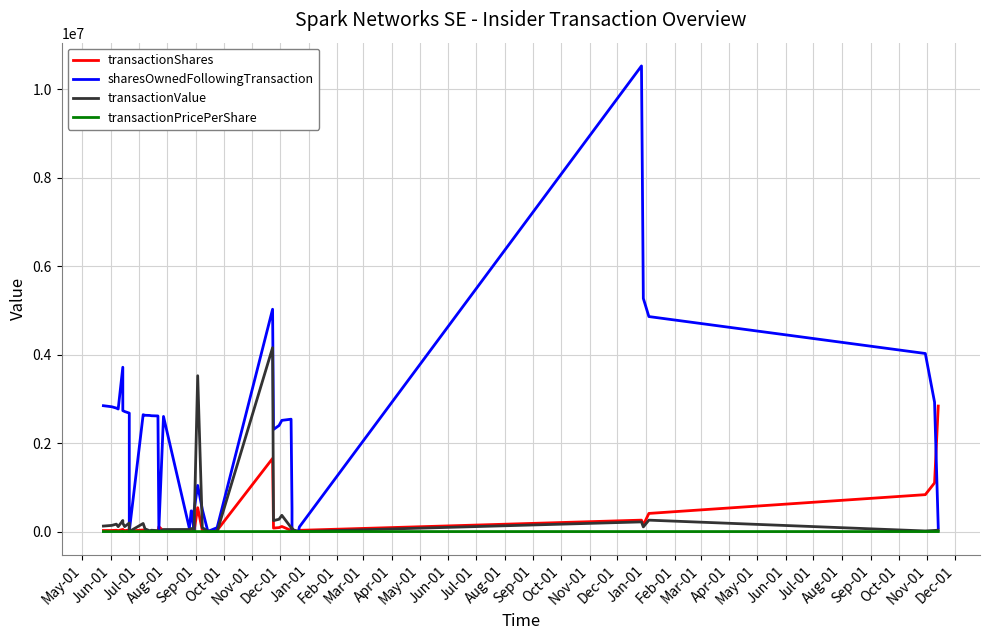

At which category does transactionShares reach its first local peak?

Jul-01